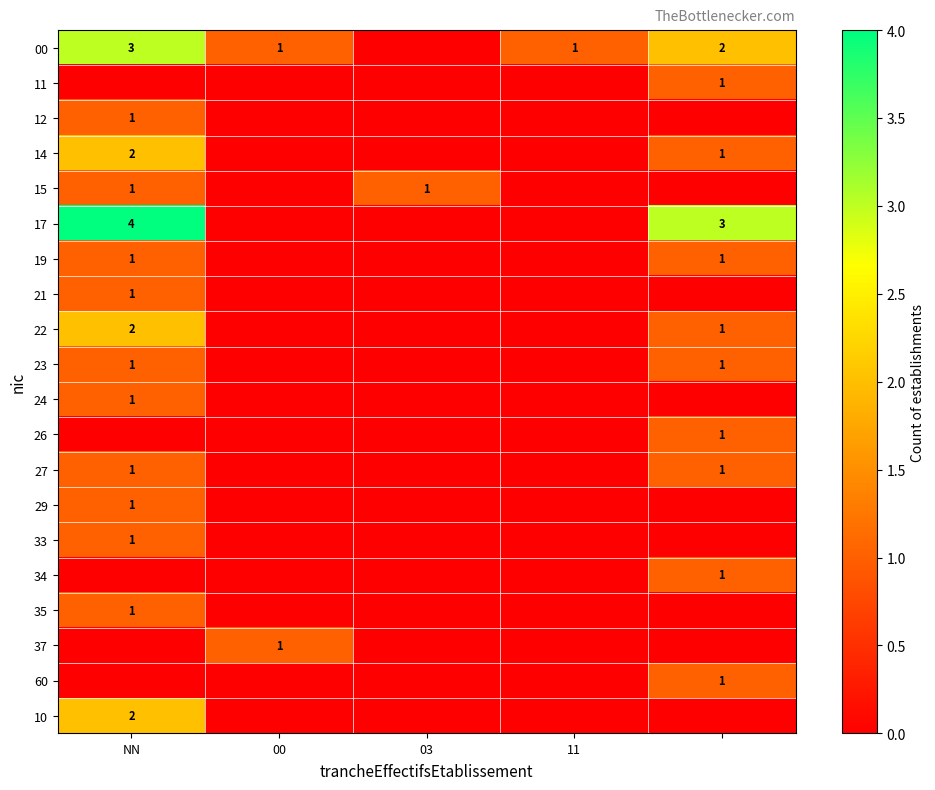

The 15 series shows 2 at NN. True or false?

False